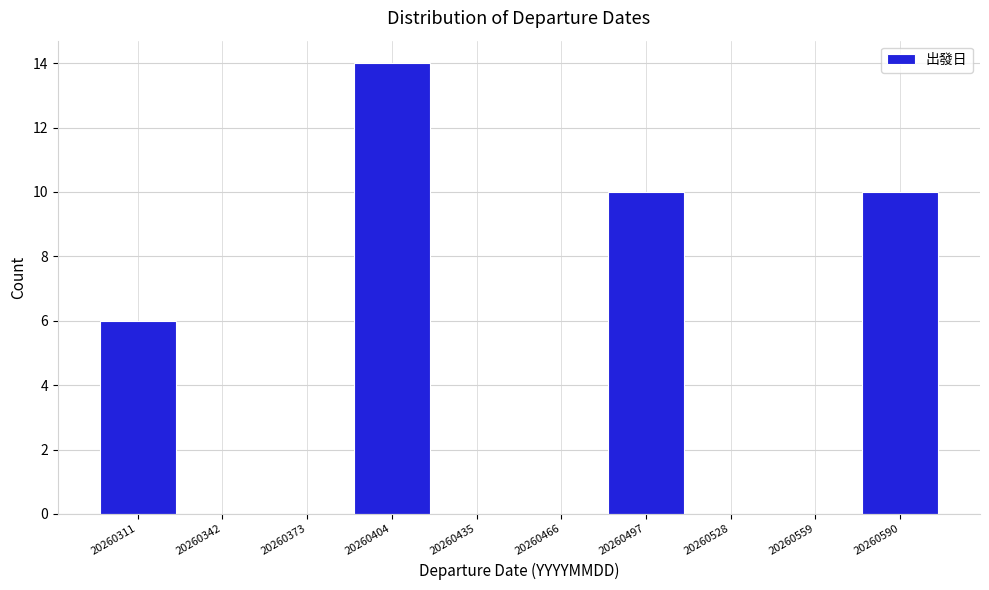

Reading right to left, extract all data points from this chart.

20260590=10	20260559=0	20260528=0	20260497=10	20260466=0	20260435=0	20260404=14	20260373=0	20260342=0	20260311=6